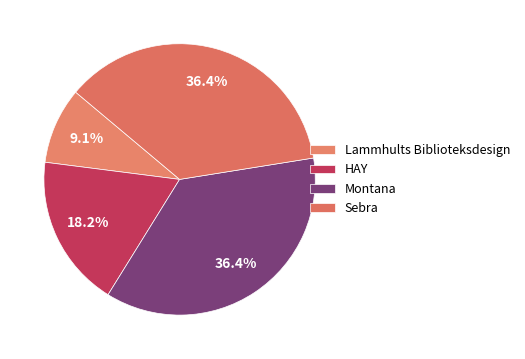

What is the smallest slice in the pie chart?

Lammhults Biblioteksdesign